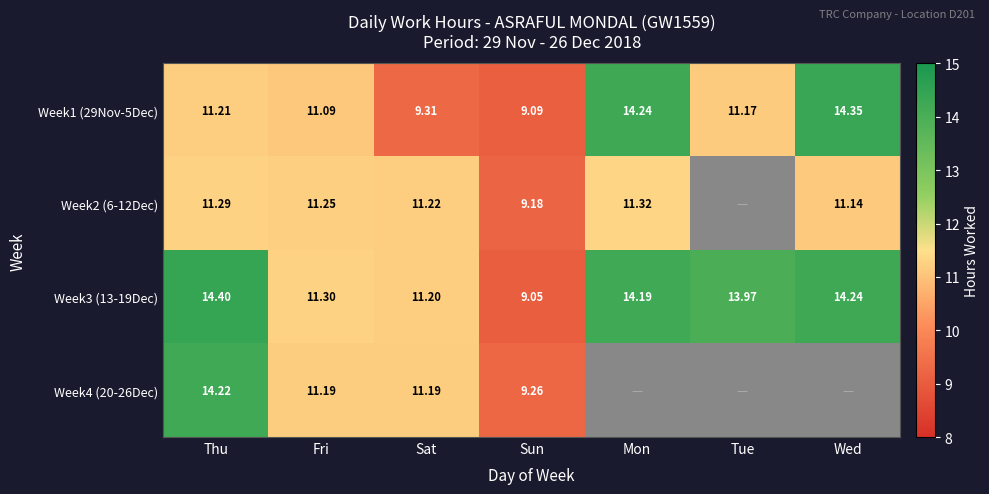

Between Sat and Fri, which is larger?

Fri